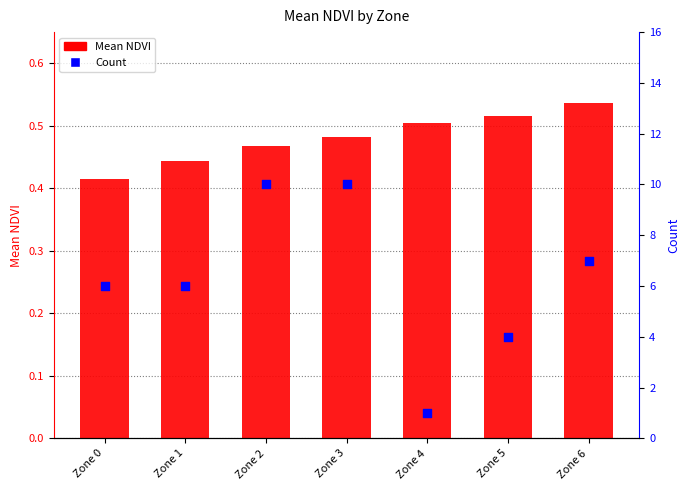

At which category is the sum across all series the highest?

Zone 3